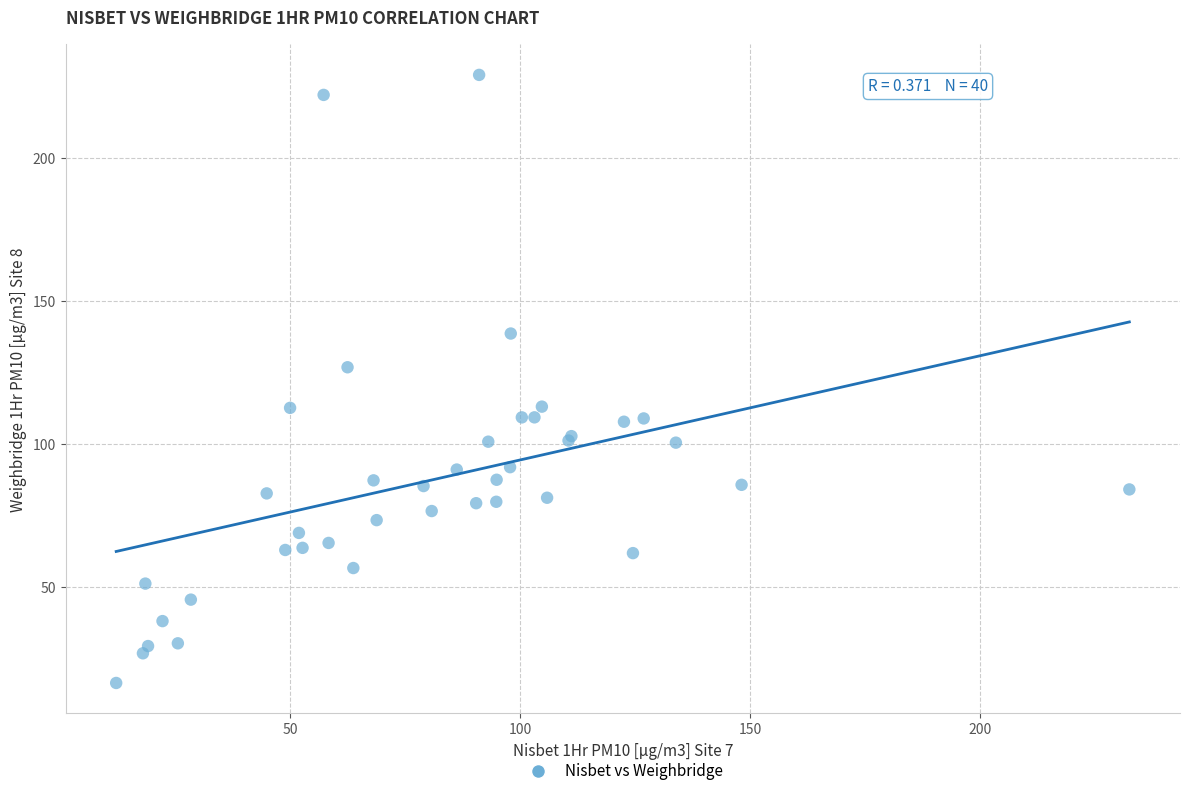

What Y value in the scatter plot is closest to 122?

126.9